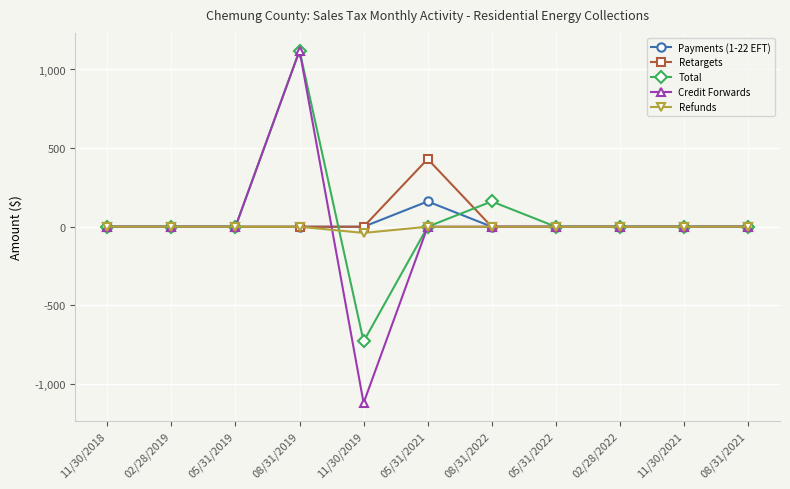

How many data points in Total are less than 0?

1